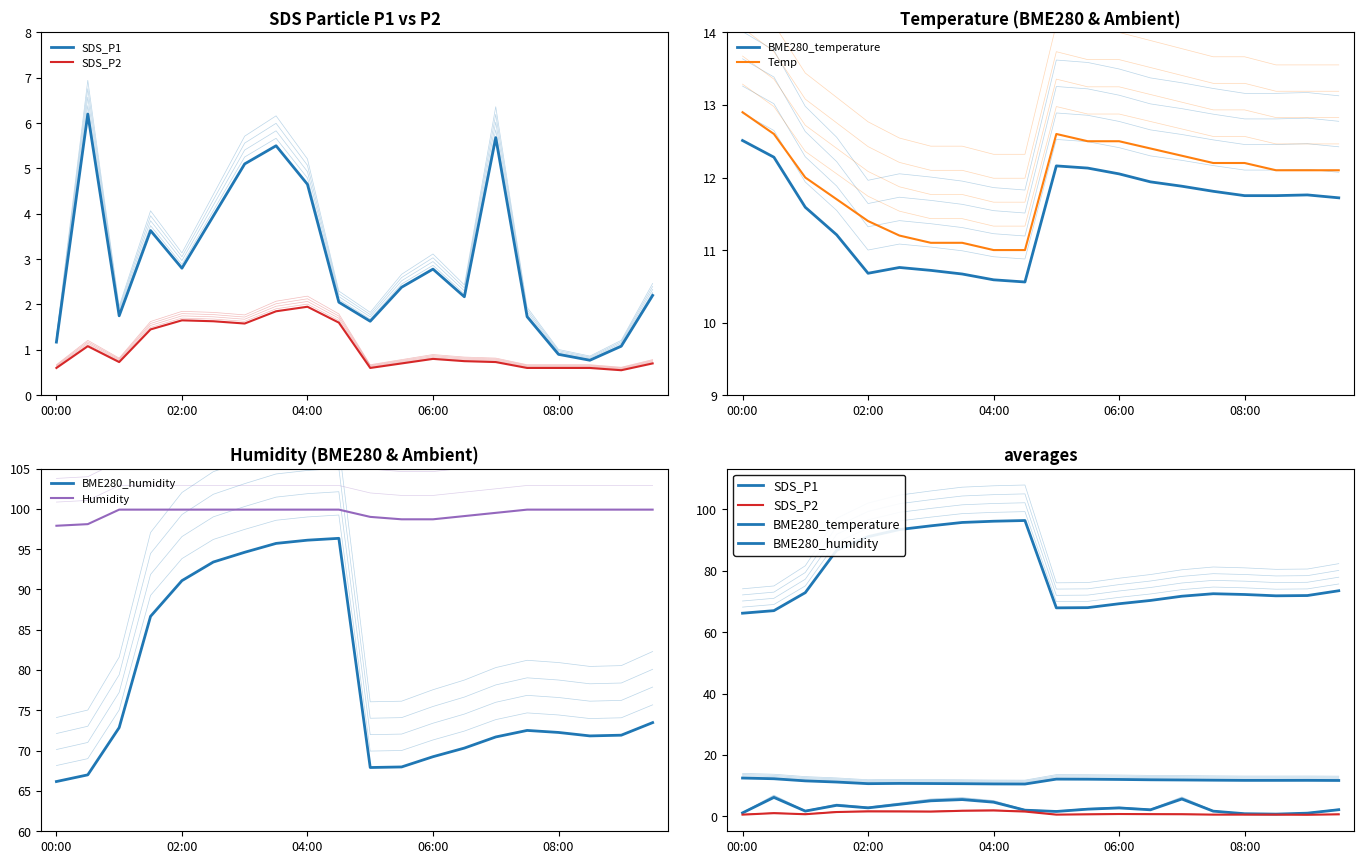

What is the sum of the BME280_humidity values at 13 and 06:00?

157.0